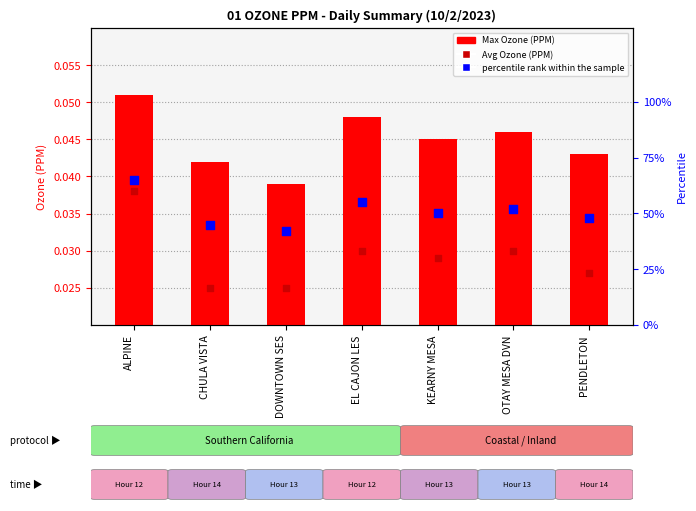

Which series has the largest total across all categories?

percentile rank within the sample